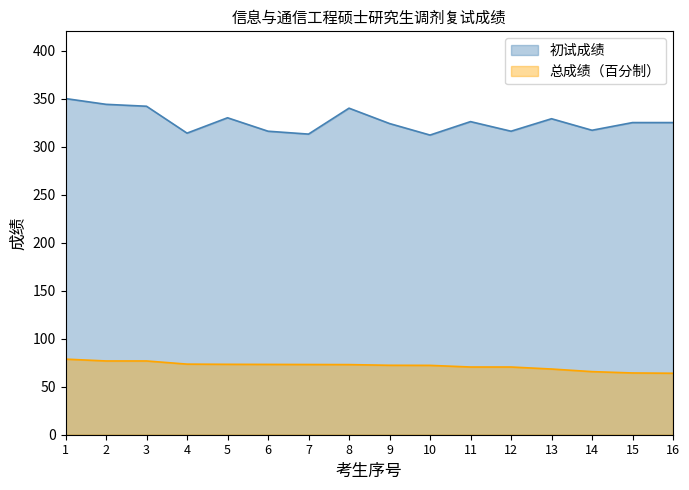

Rank the series at 1 from lowest to highest value.

总成绩（百分制）, 初试成绩